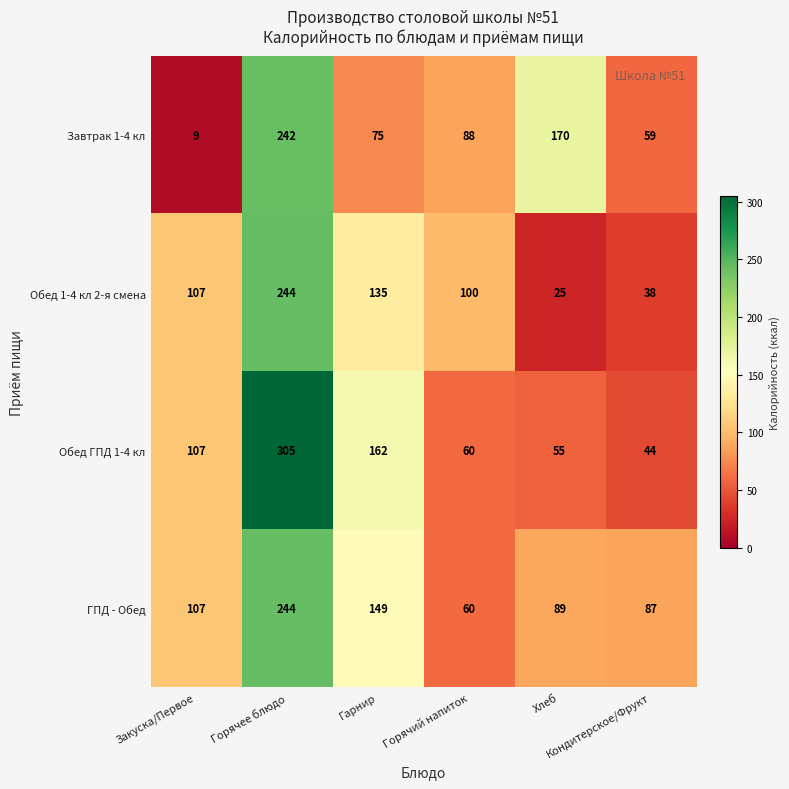

What is the sum of all Обед ГПД 1-4 кл values?

733